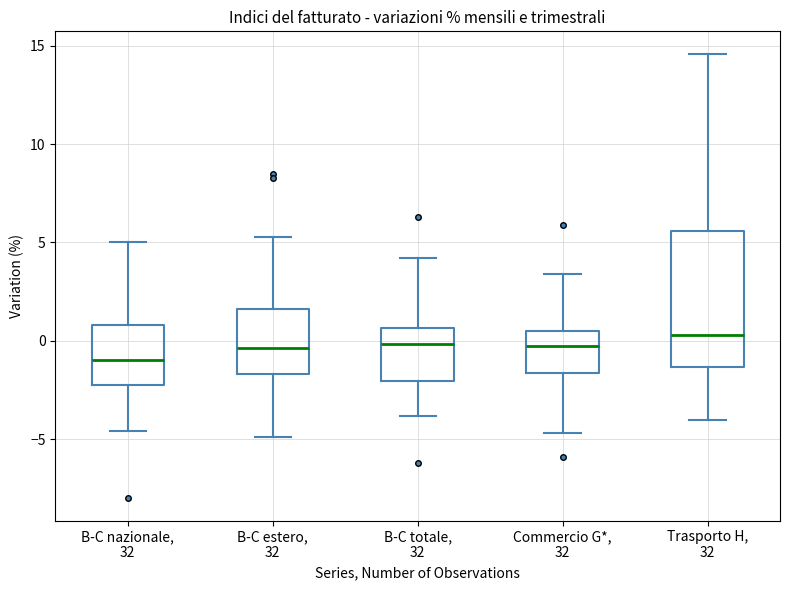

Which box has the lowest median line?

B-C nazionale, 32